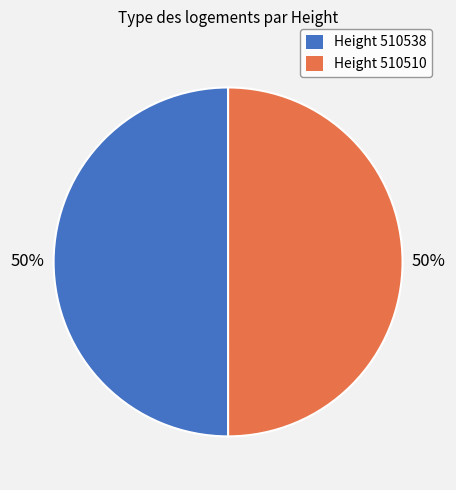

To the nearest percent, what is the combined percentage of Height 510510 and Height 510538?

100%